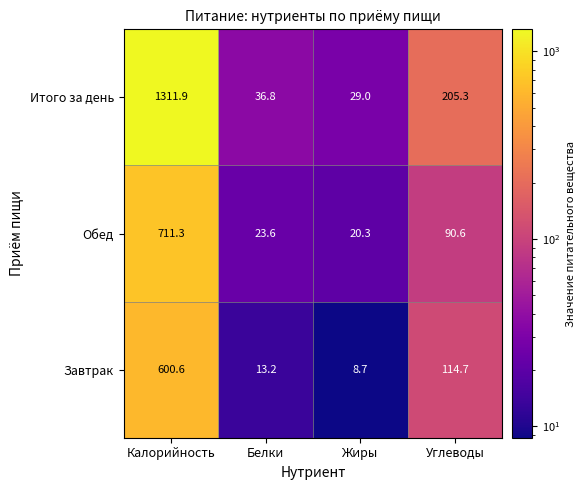

How many categories are shown in the chart?

4